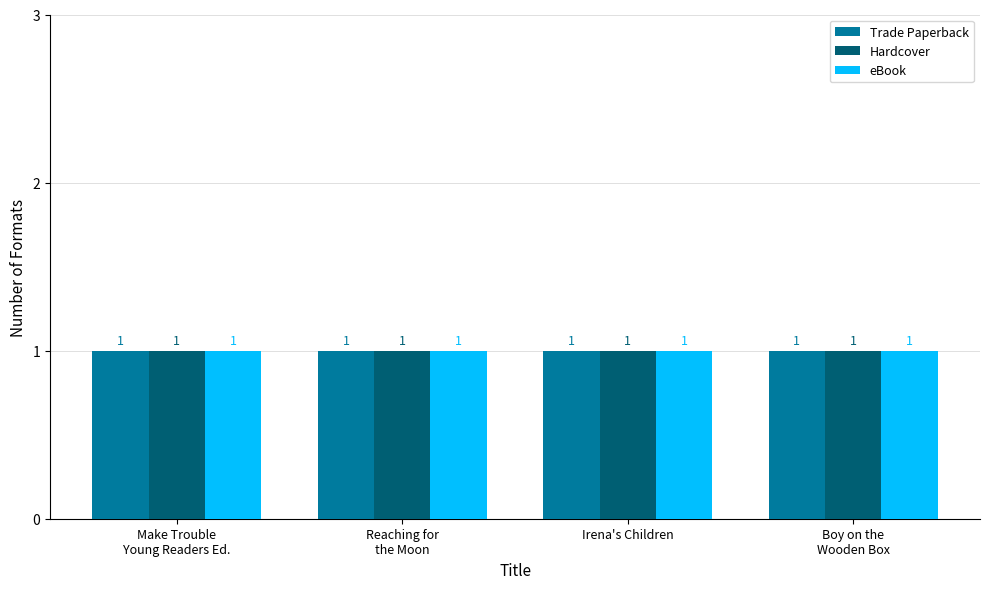

What is the label of the 2nd bar from the left?

Reaching for the Moon